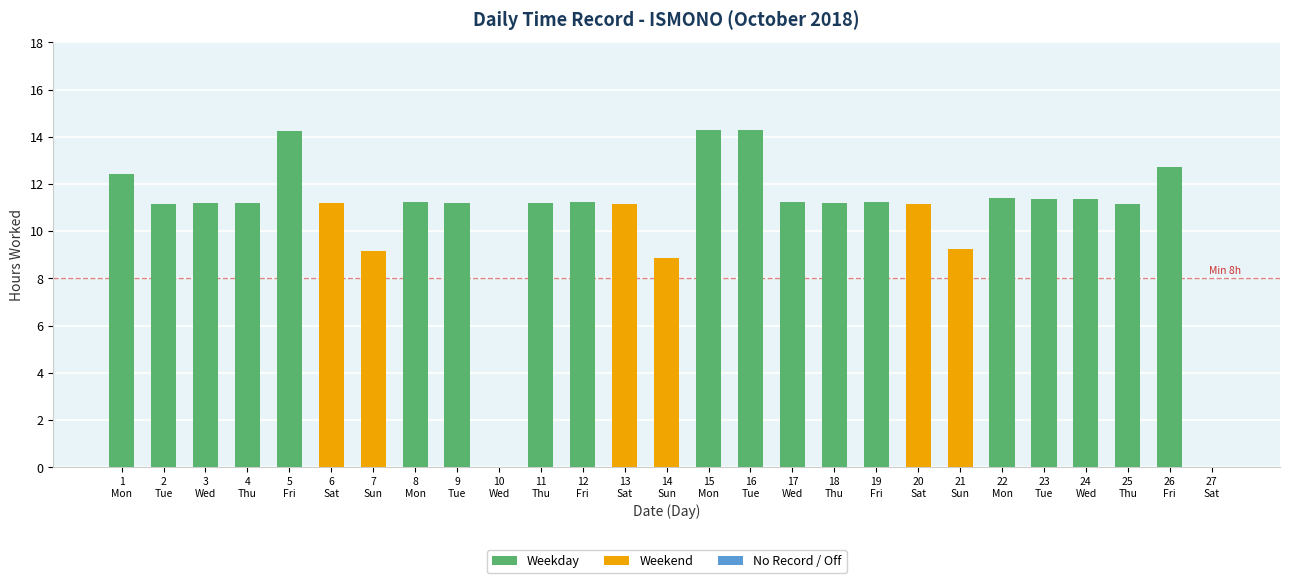

How many data points does each series have?

27